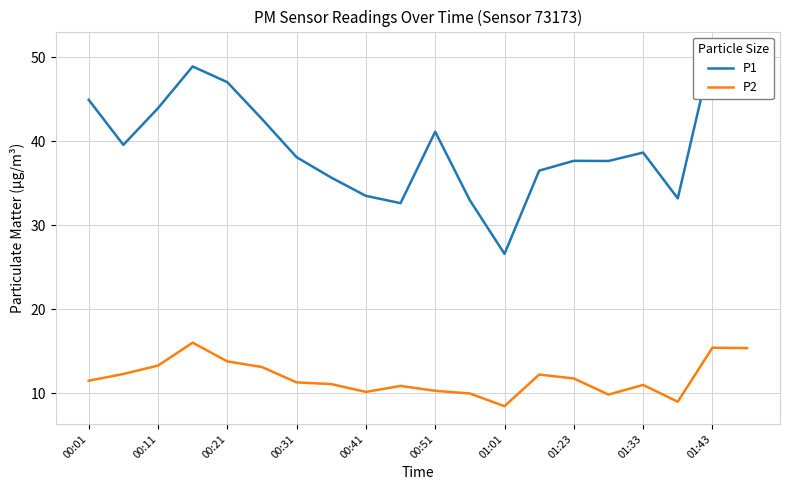

What is the minimum value shown in the chart?

8.5